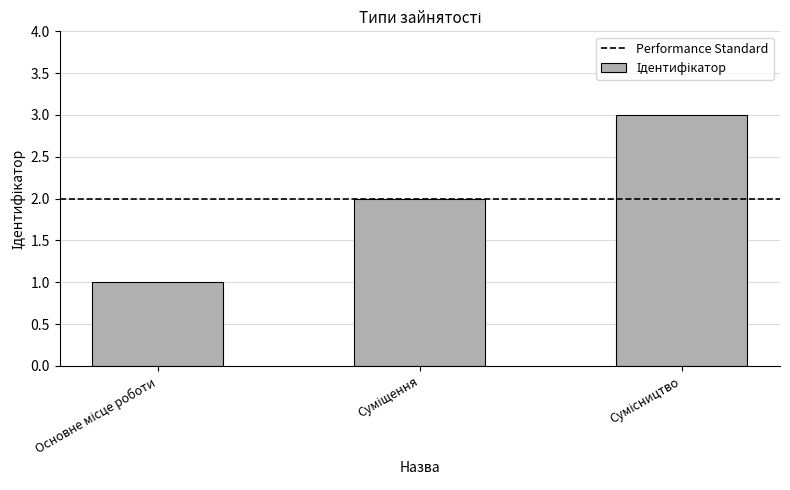

Are the bars grouped side by side (vs. stacked)?

No